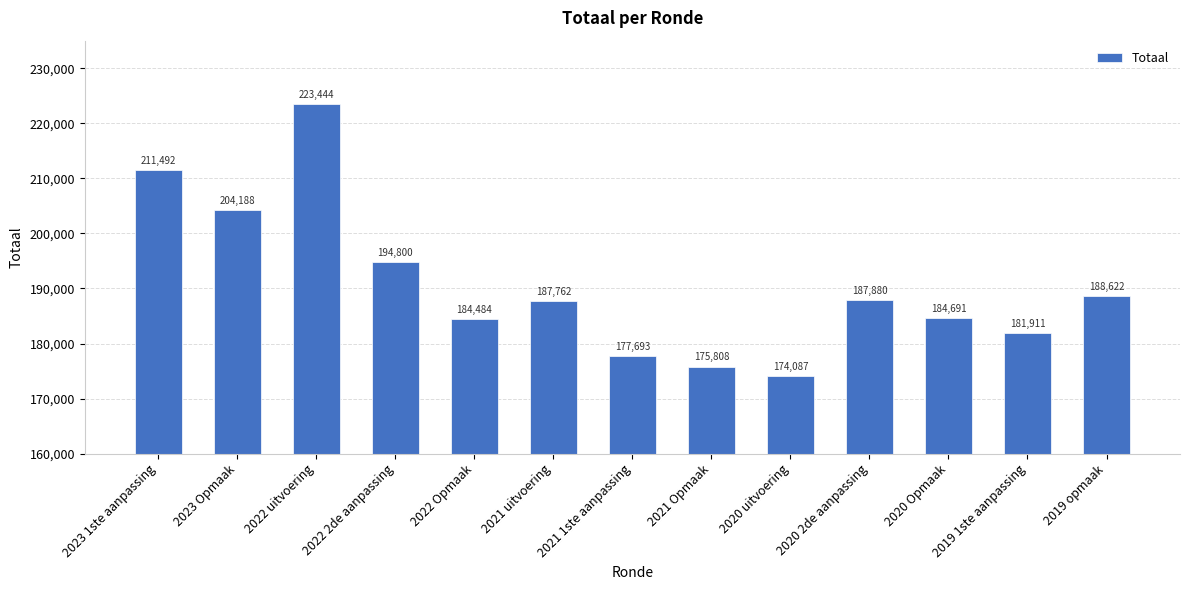

What value does the data have at 2022 2de aanpassing?

194800